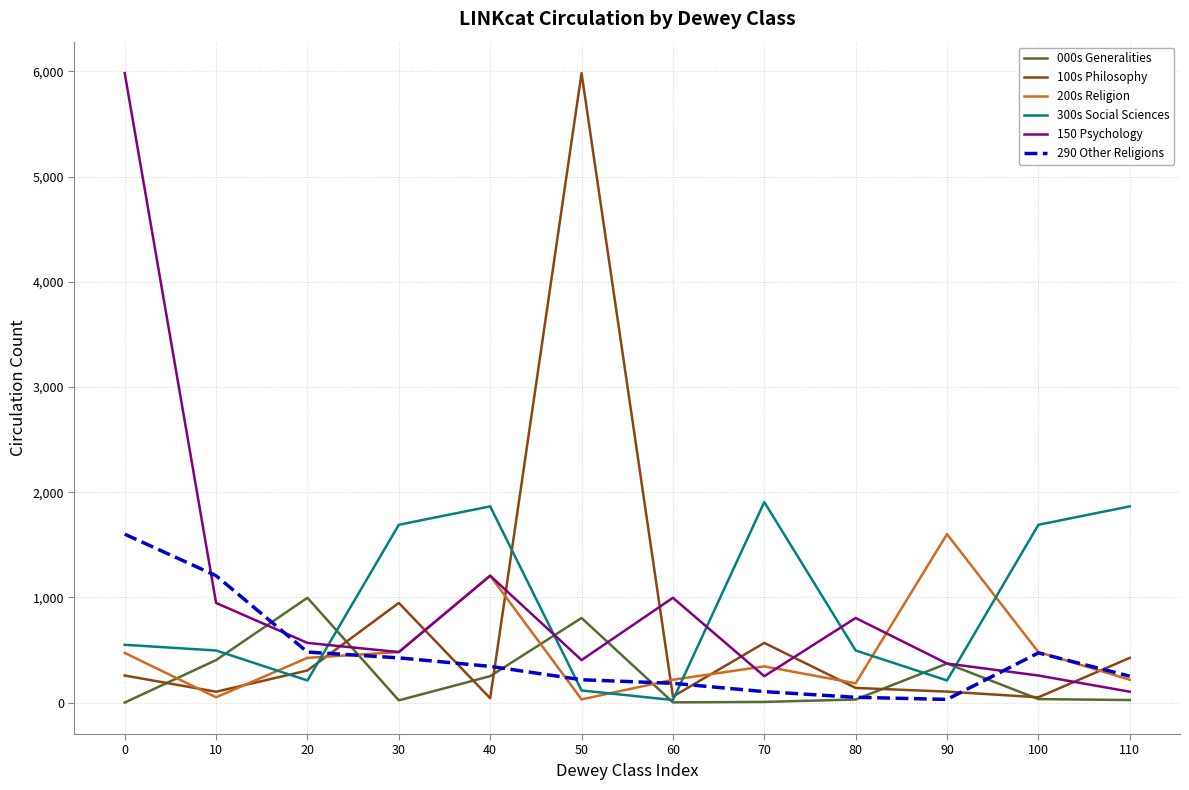

What is the highest value of the 290 Other Religions series?

1601